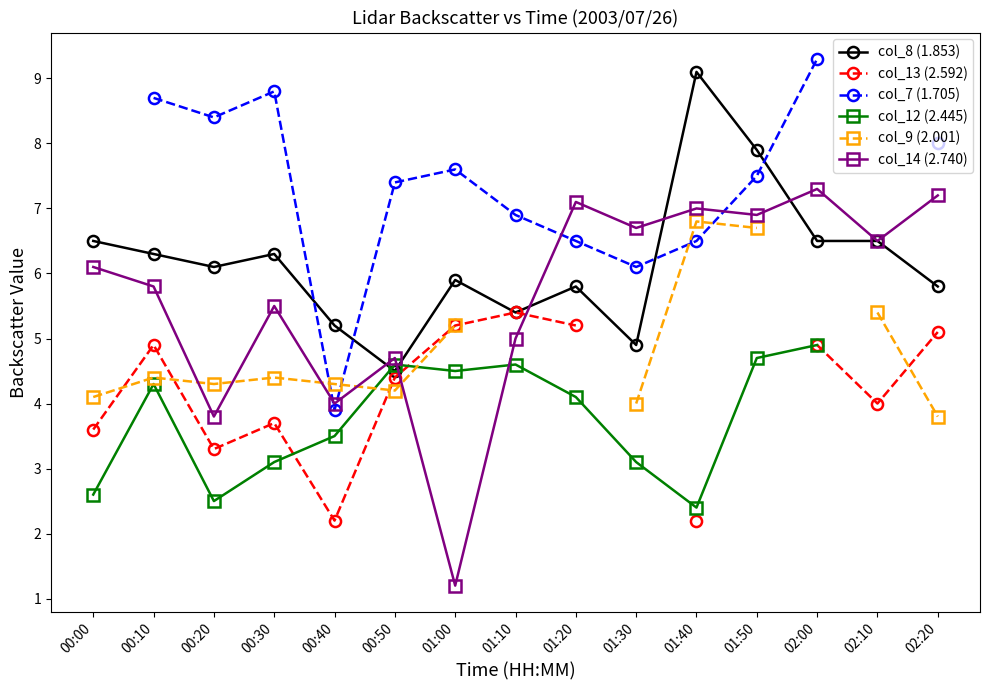

How many times do col_9 (2.001) and col_13 (2.592) cross each other?

4